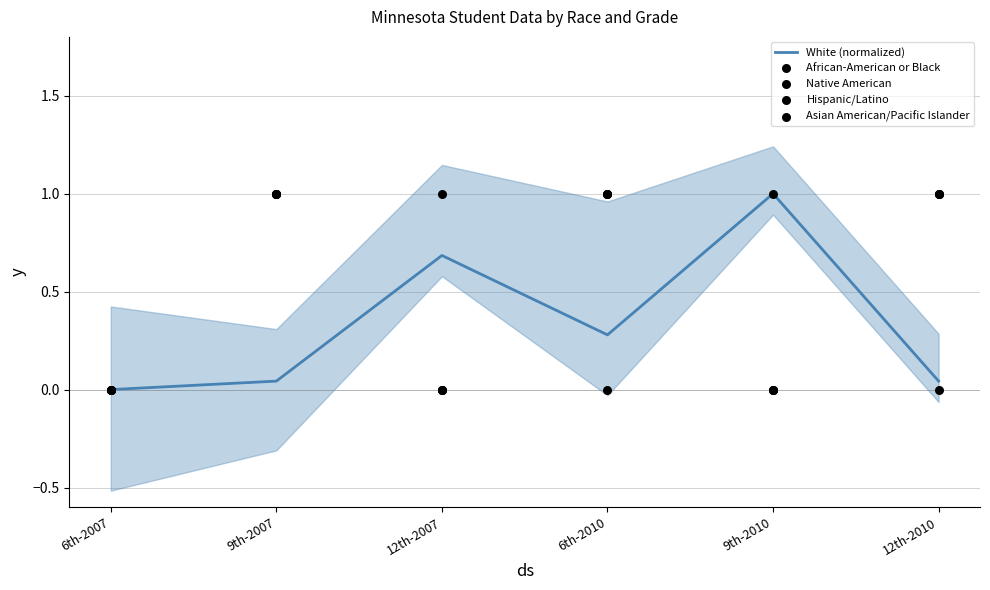

Which series has the largest Y range (max minus min)?

White (normalized)